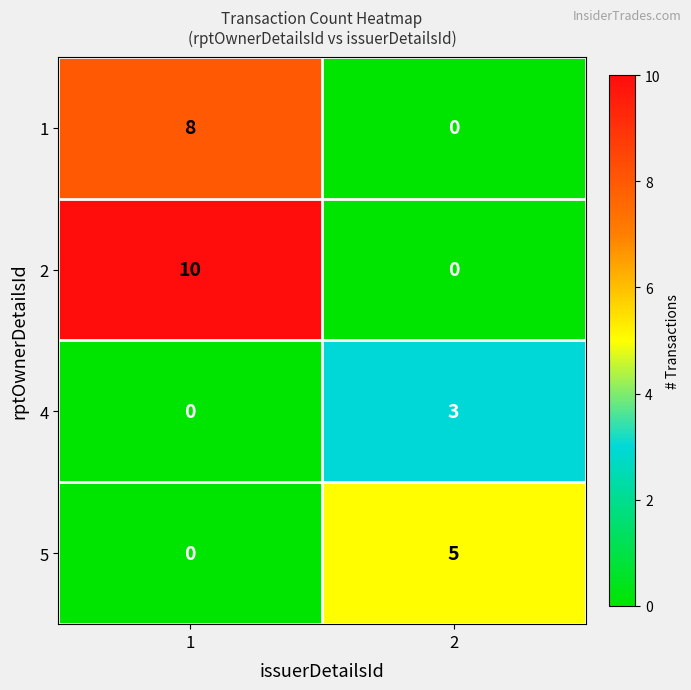

What is the difference between the maximum and minimum values in the 1 series?

8